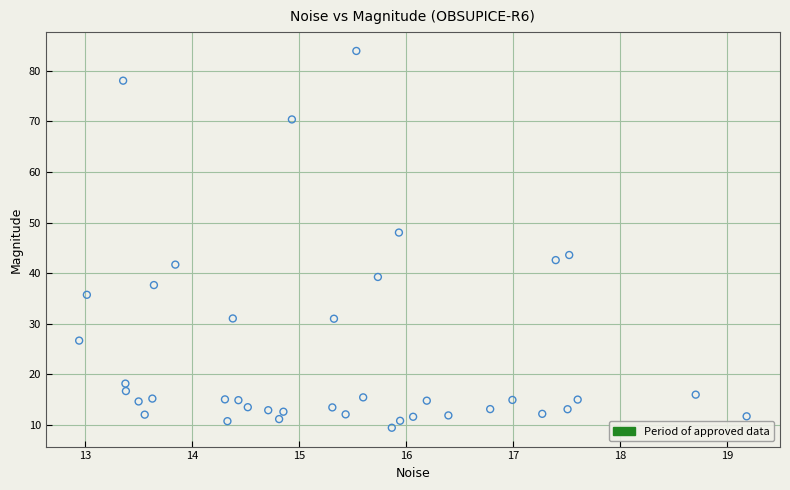

What is the range of X values (max minus min)?

6.2